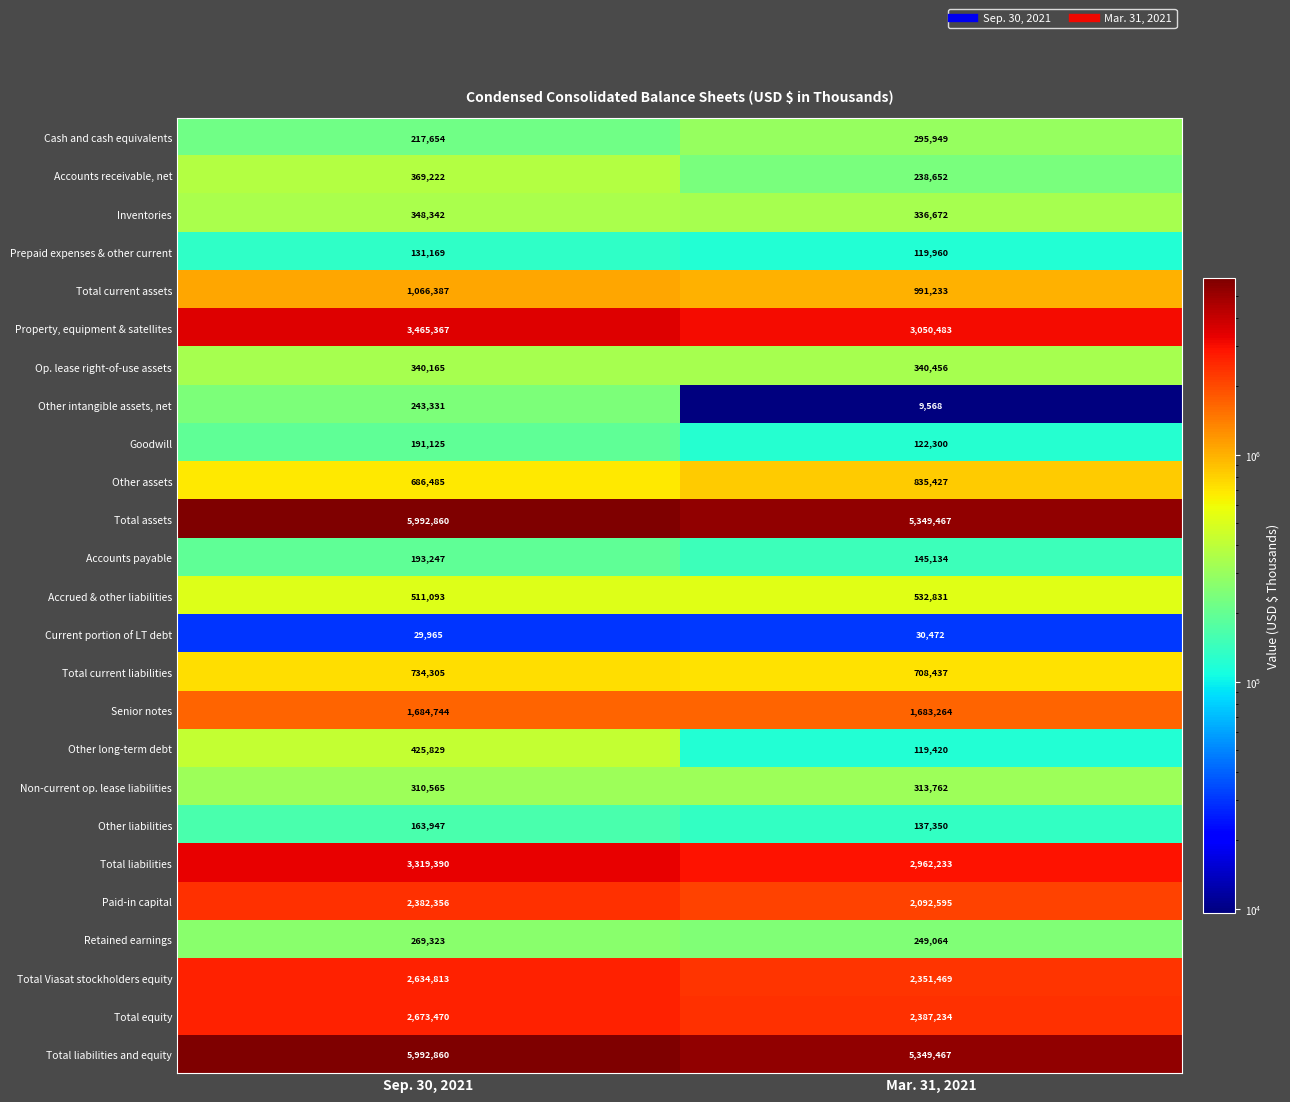

What is the sum of the Other intangible assets, net values at Mar. 31, 2021 and Sep. 30, 2021?

252899